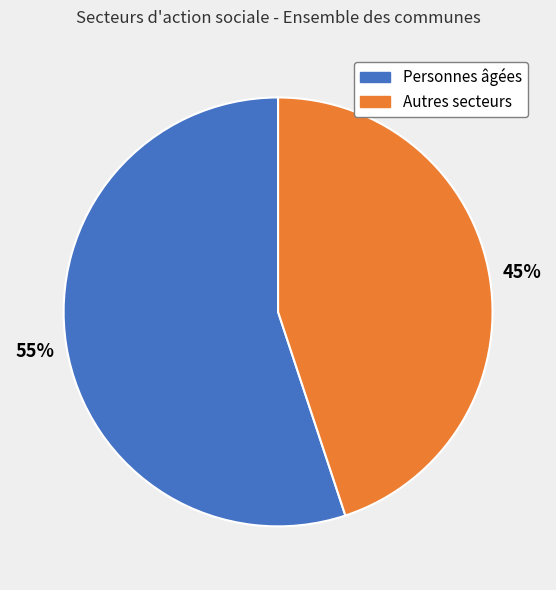

How many slices are in this pie chart?

2